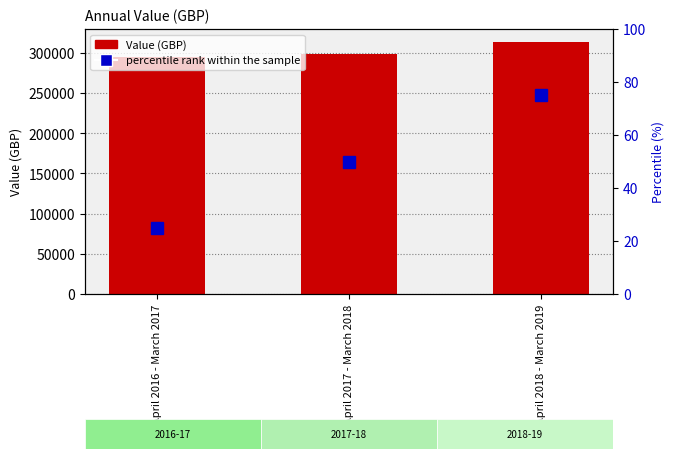

What is the maximum value for percentile rank within the sample?

75.0